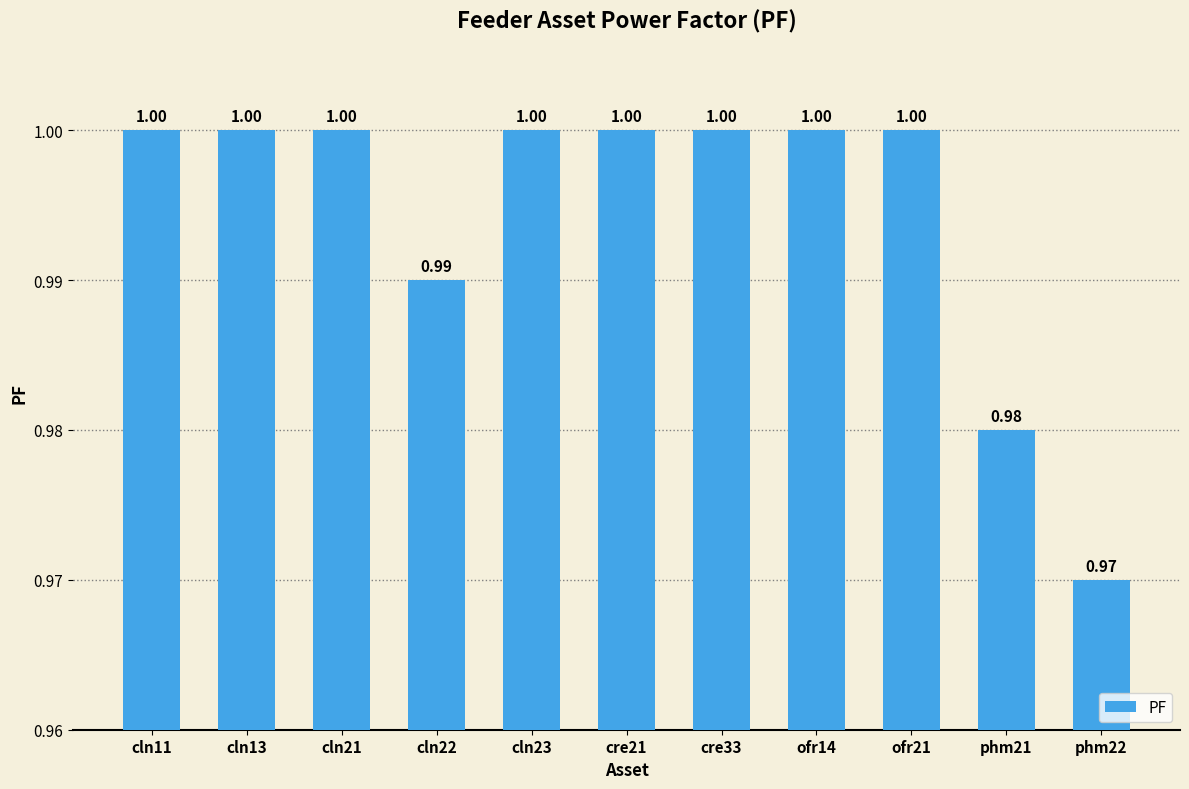

What is the sum of all values?

10.9